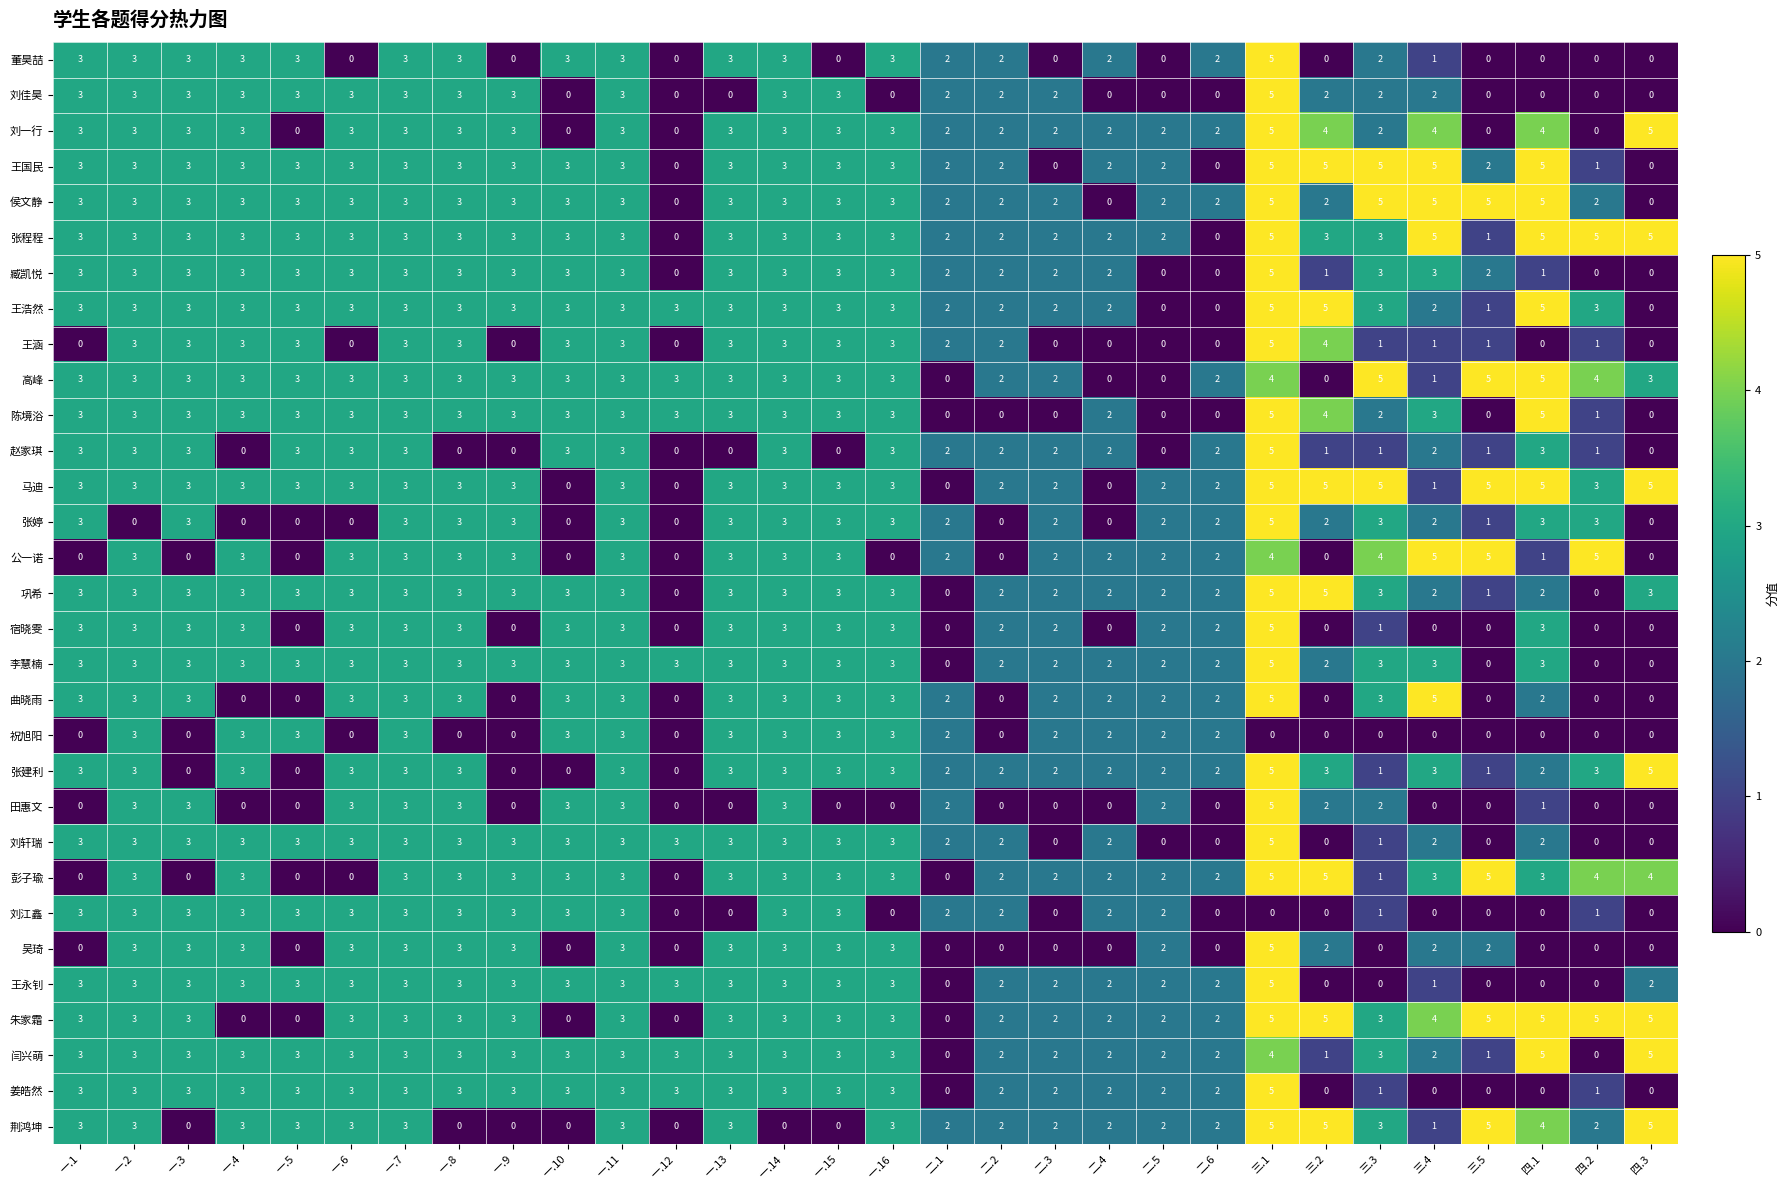

What is the maximum value shown in the chart?

5